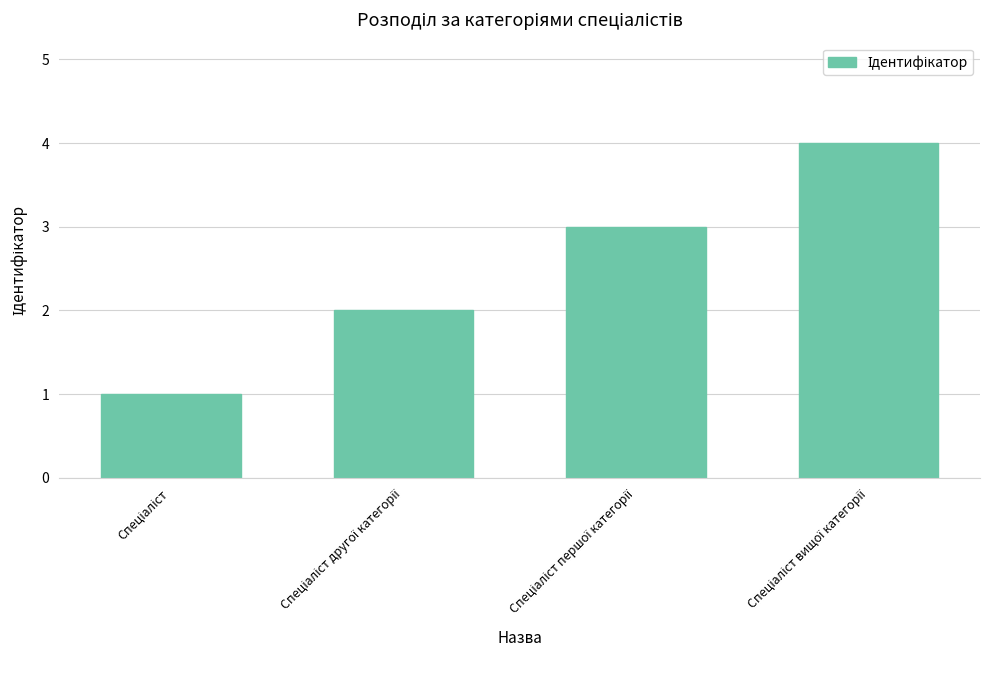

Reading left to right, extract all data points from this chart.

1	2	3	4